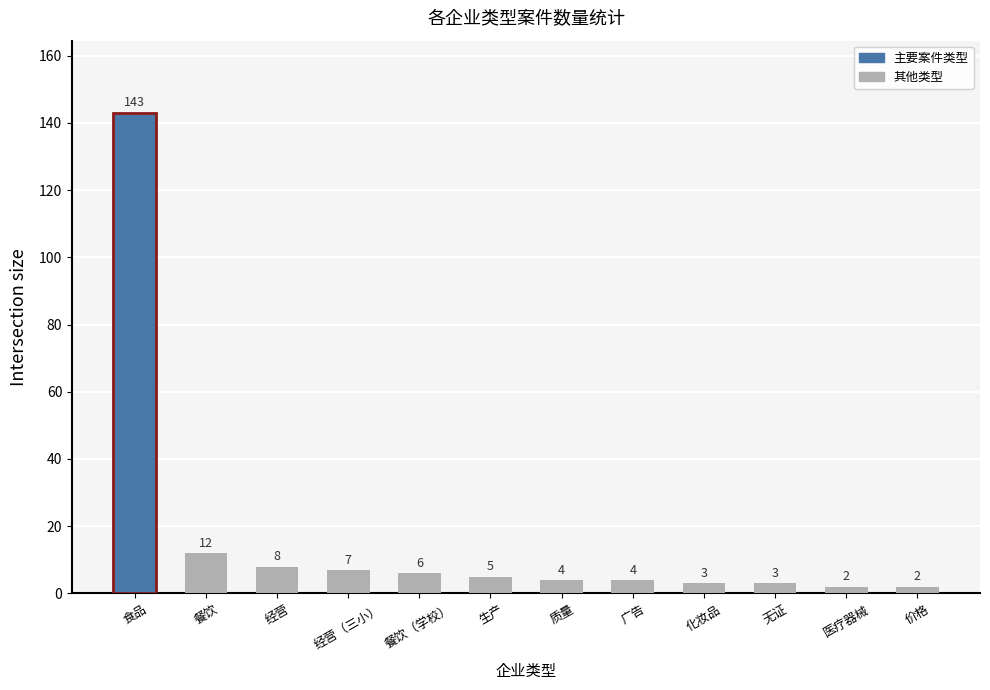

What is the label of the 2nd bar from the left?

餐饮